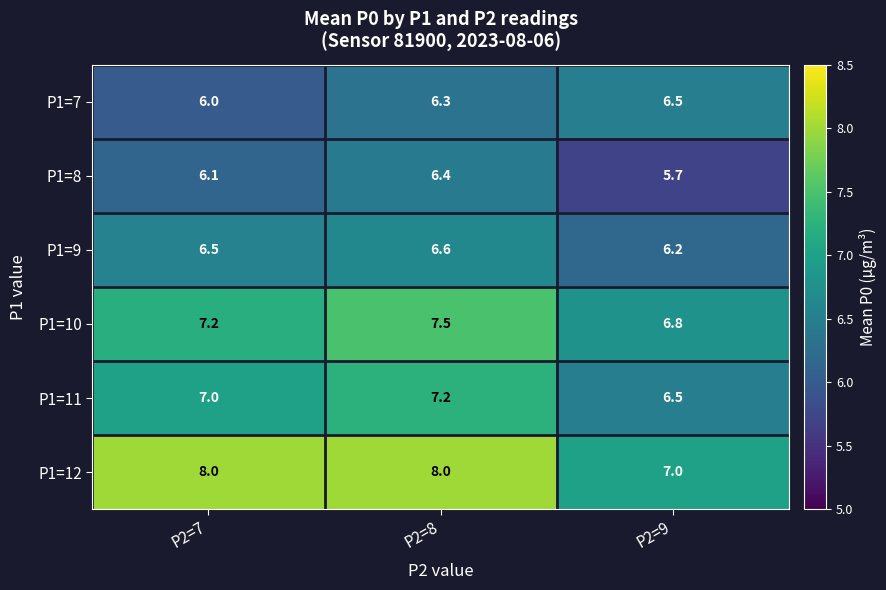

What is the spread (max minus min) of values at P2=7?

2.0